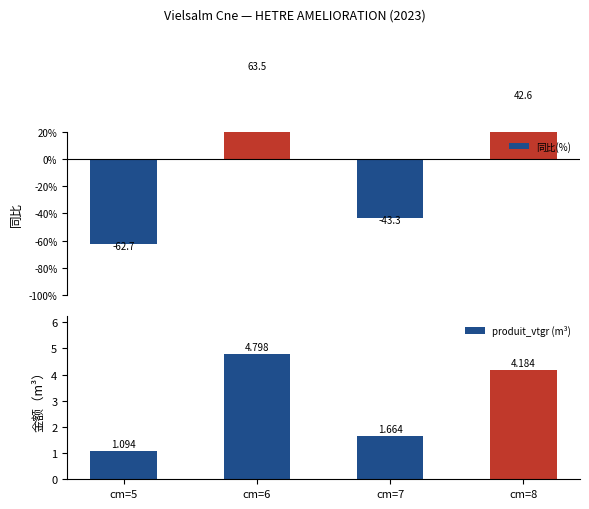

What is the maximum value for 同比(%)?

63.5